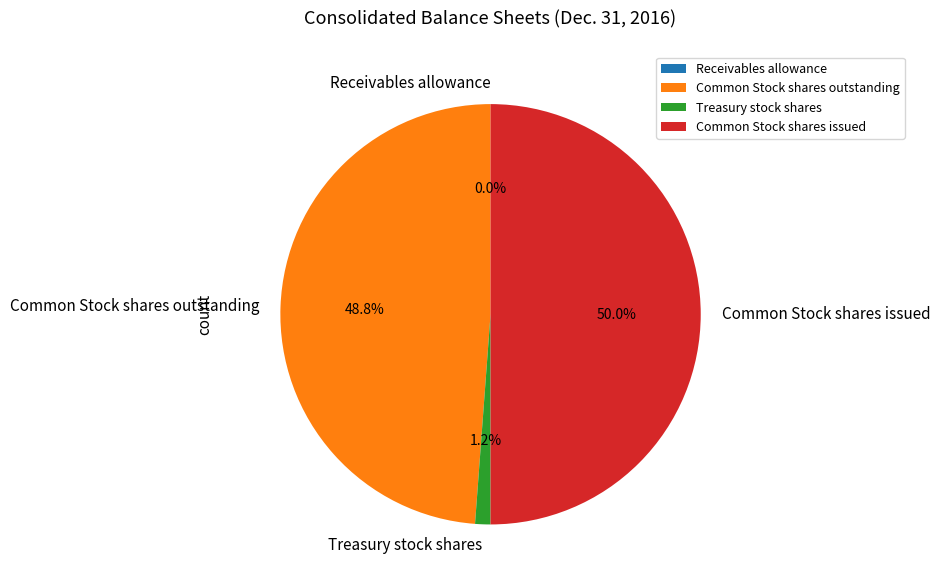

What is the total percentage of Common Stock shares issued and Common Stock shares outstanding?

98.8%